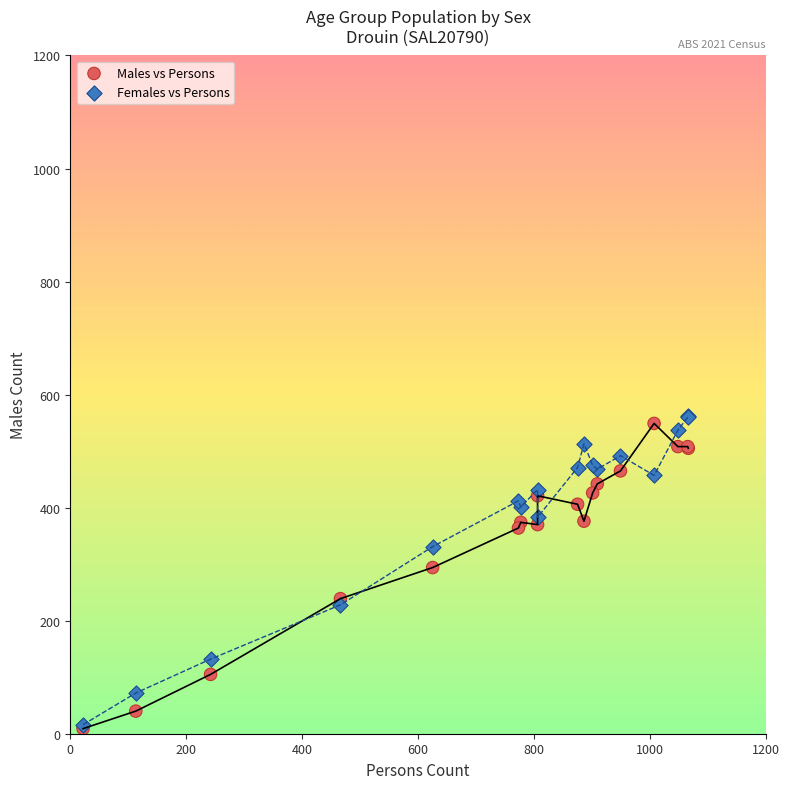

In the Males vs Persons series, what Y value is closest to 279?

294